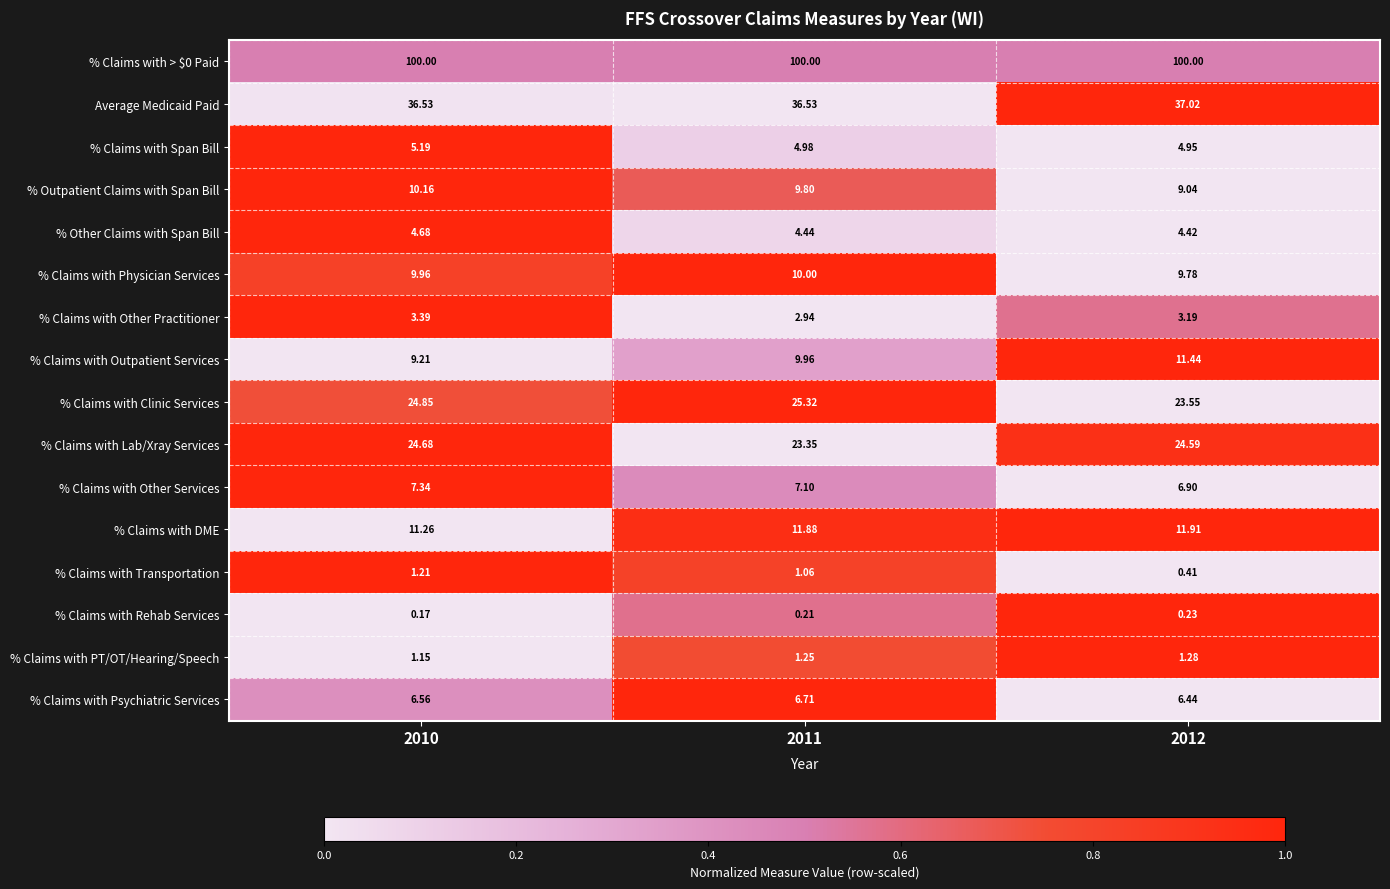

At which category is the sum across all series the highest?

2010